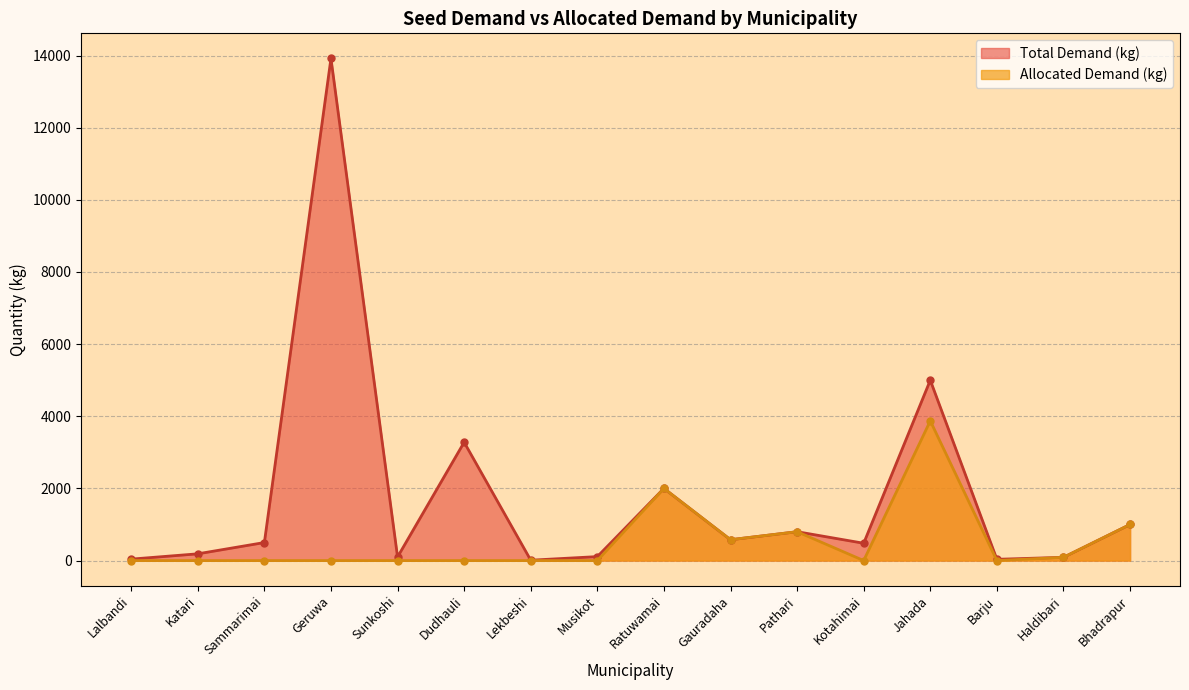

At which label is Allocated Demand (kg) closest to 1936?

Ratuwamai